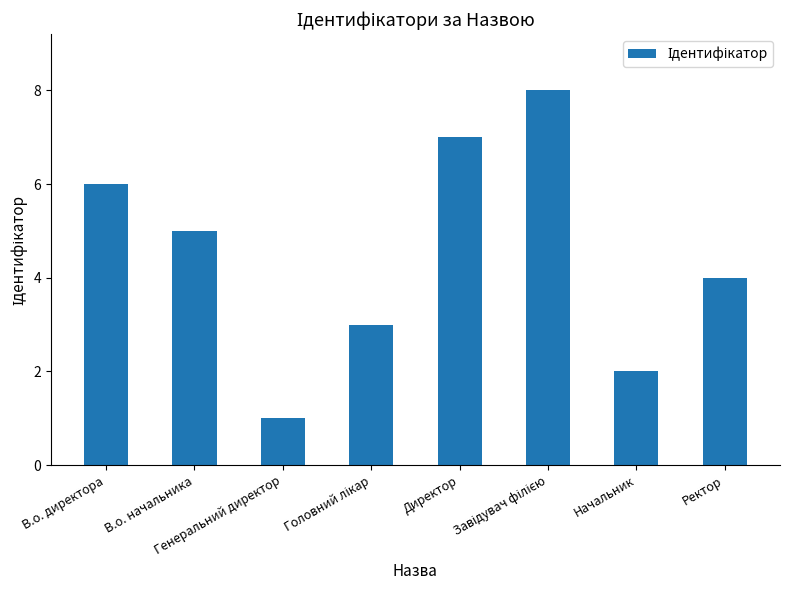

What position from the right is Ректор?

1